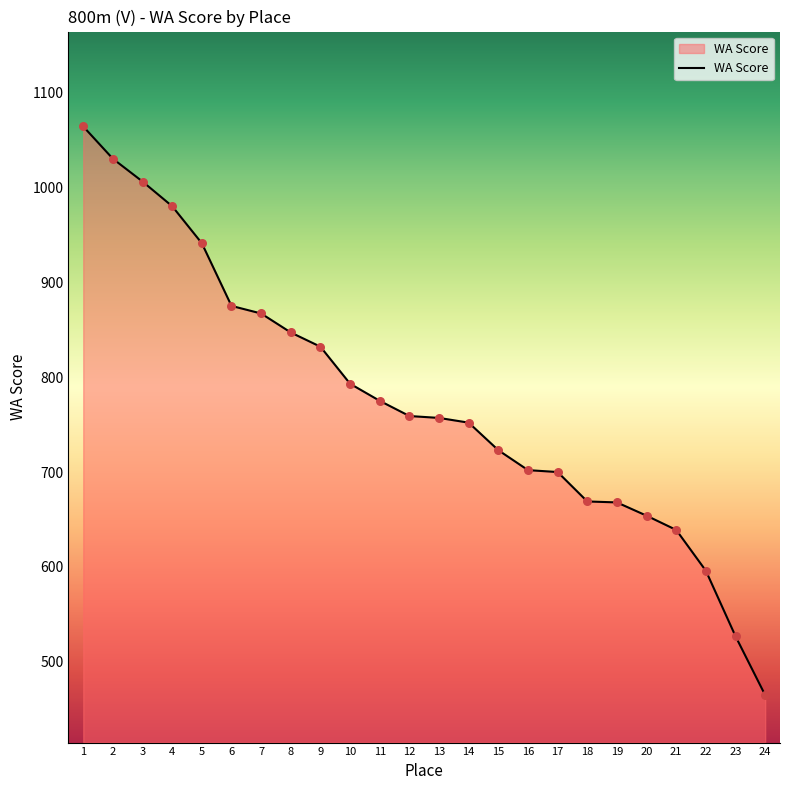

What is the ratio of the value at 6 to the value at 2?

0.8